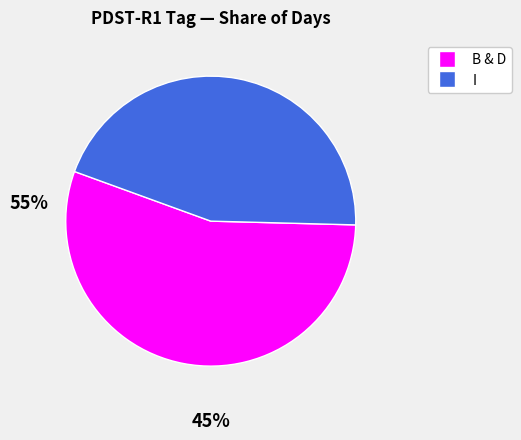

Does any single category account for the majority?

Yes